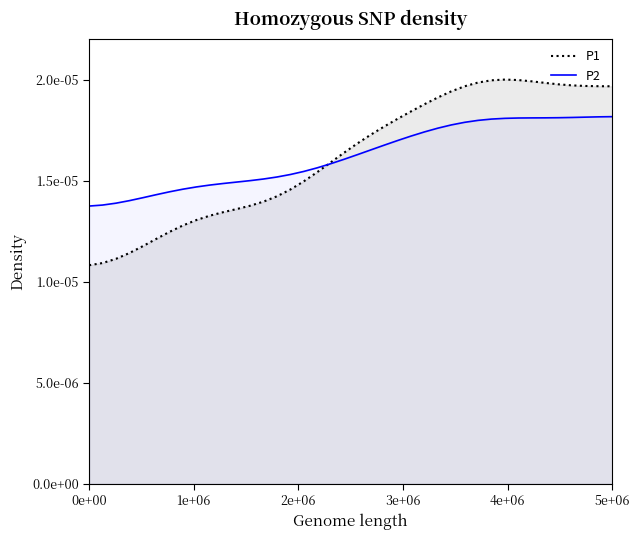

Reading right to left, list all the values displayed in this chart.

P1: 0.0	0.0	0.0	0.0	0.0	0.0	0.0	0.0	0.0	0.0	0.0	0.0	0.0	0.0	0.0	0.0	0.0	0.0	0.0	0.0	0.0	0.0	0.0	0.0	0.0	0.0	0.0	0.0	0.0	0.0	0.0	0.0	0.0	0.0	0.0	0.0	0.0	0.0	0.0	0.0
P2: 0.0	0.0	0.0	0.0	0.0	0.0	0.0	0.0	0.0	0.0	0.0	0.0	0.0	0.0	0.0	0.0	0.0	0.0	0.0	0.0	0.0	0.0	0.0	0.0	0.0	0.0	0.0	0.0	0.0	0.0	0.0	0.0	0.0	0.0	0.0	0.0	0.0	0.0	0.0	0.0